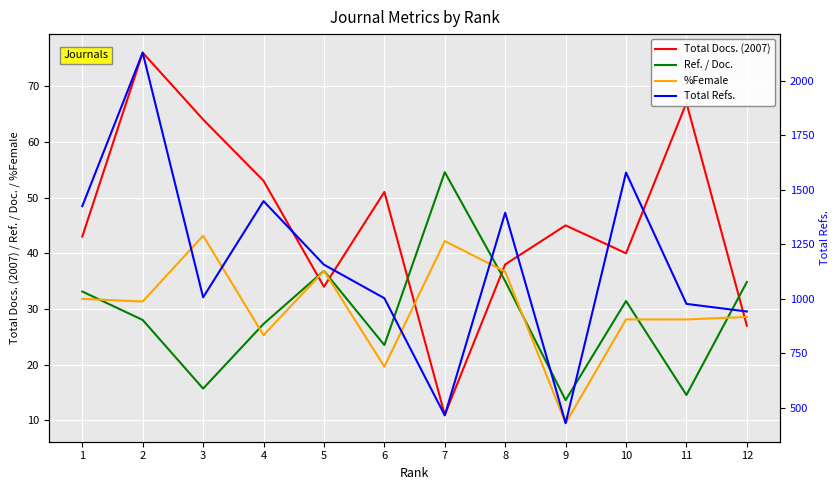

True or false: %Female has more than 1 interior local peaks.

True